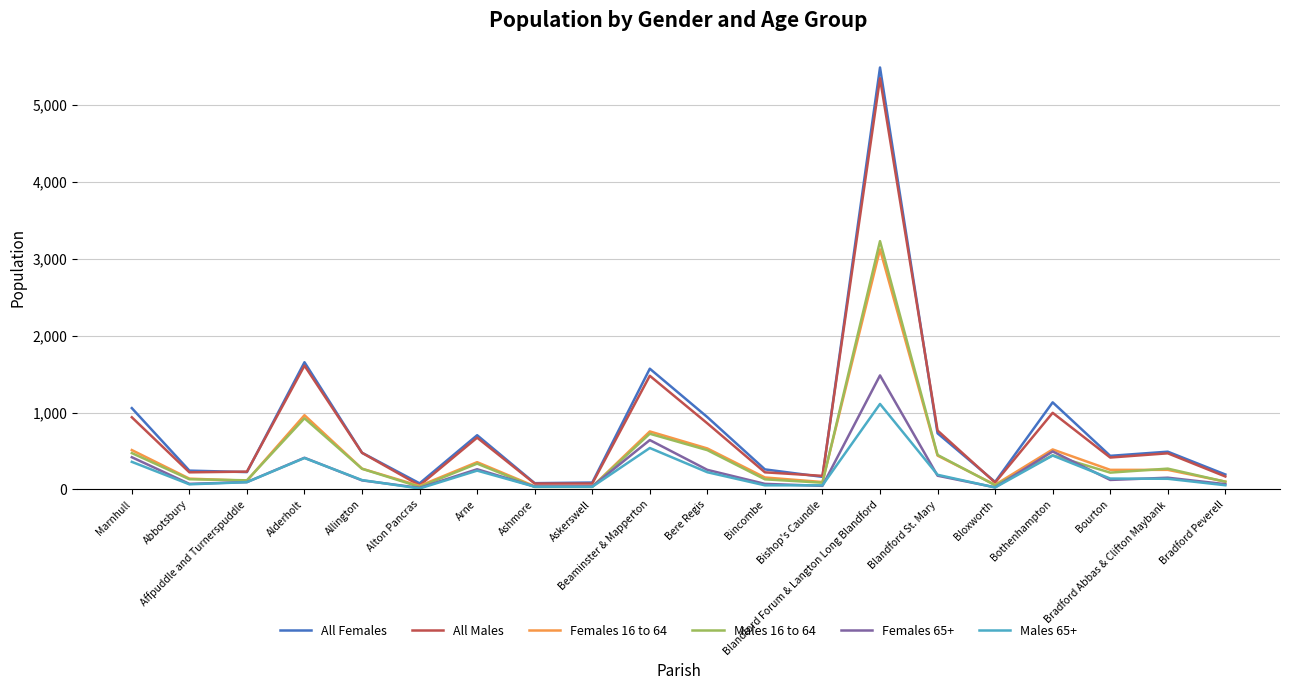

Rank the series by their maximum value, from lowest to highest.

Males 65+, Females 65+, Females 16 to 64, Males 16 to 64, All Males, All Females